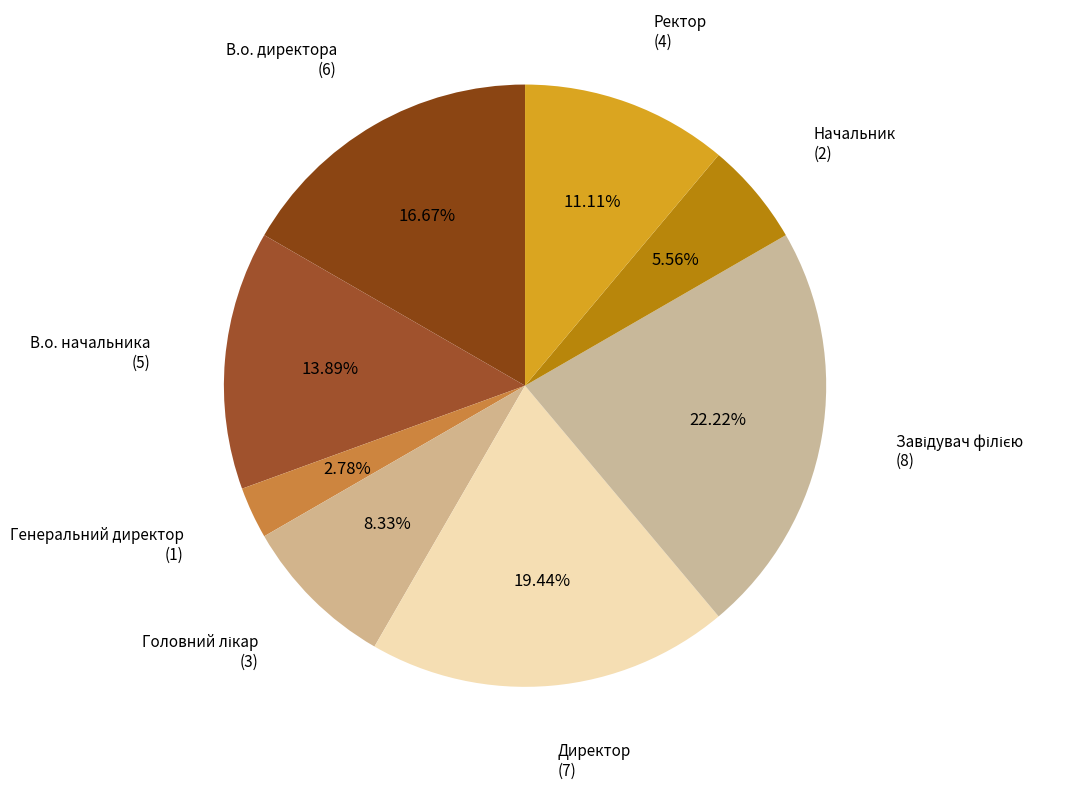

Which category has the smallest portion of the pie?

Генеральний директор